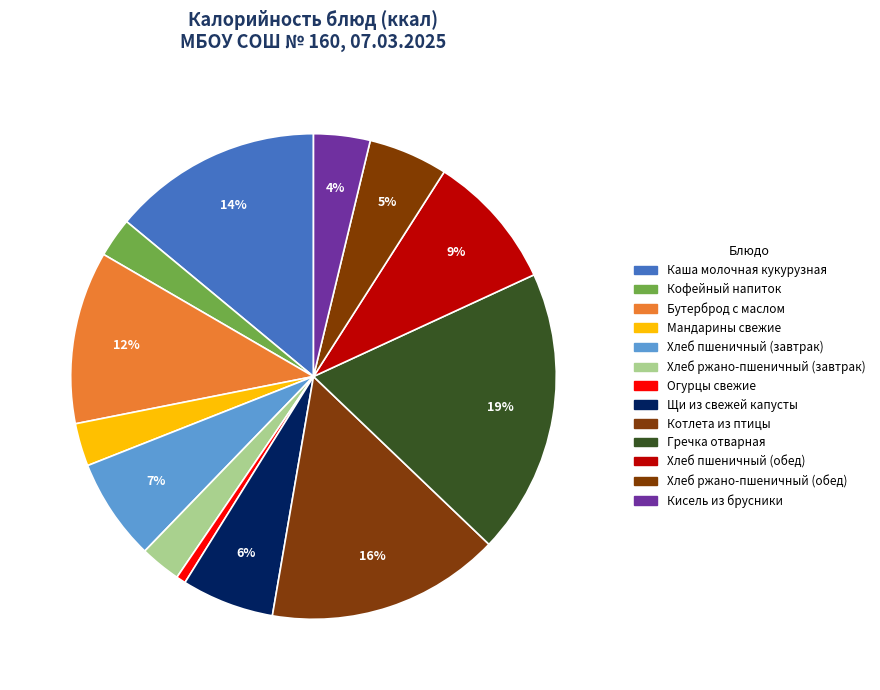

What percentage is NOT represented by Хлеб ржано-пшеничный (обед)?

94.7%